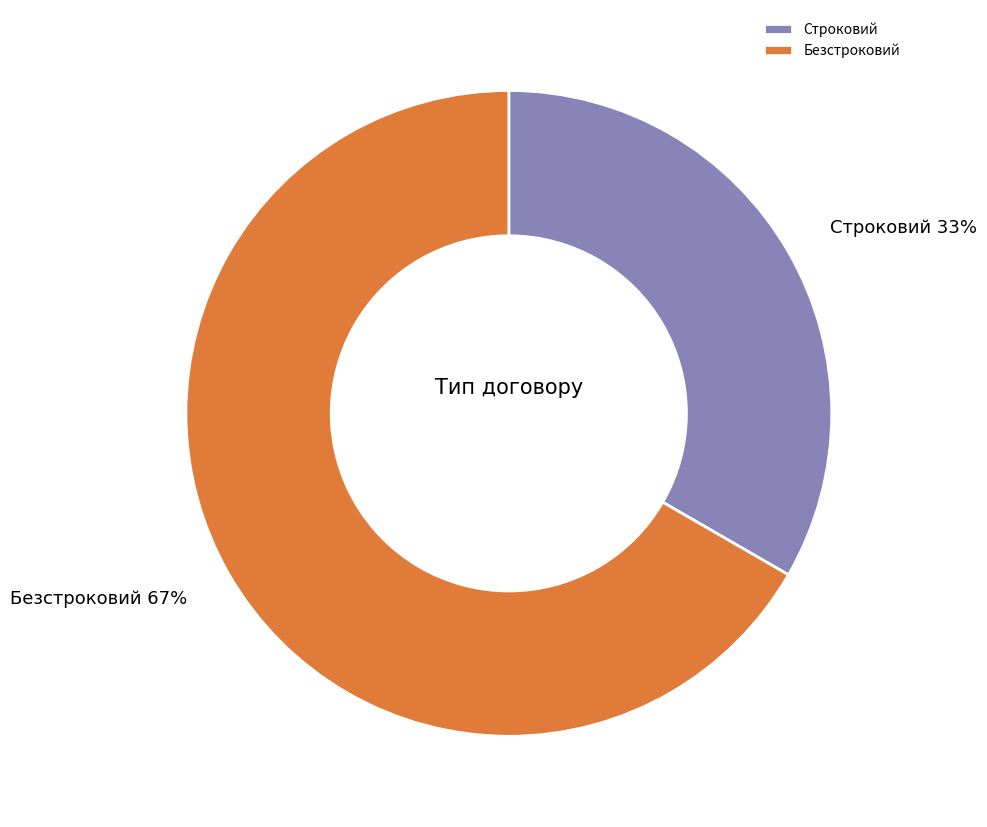

Does any single category account for the majority?

Yes